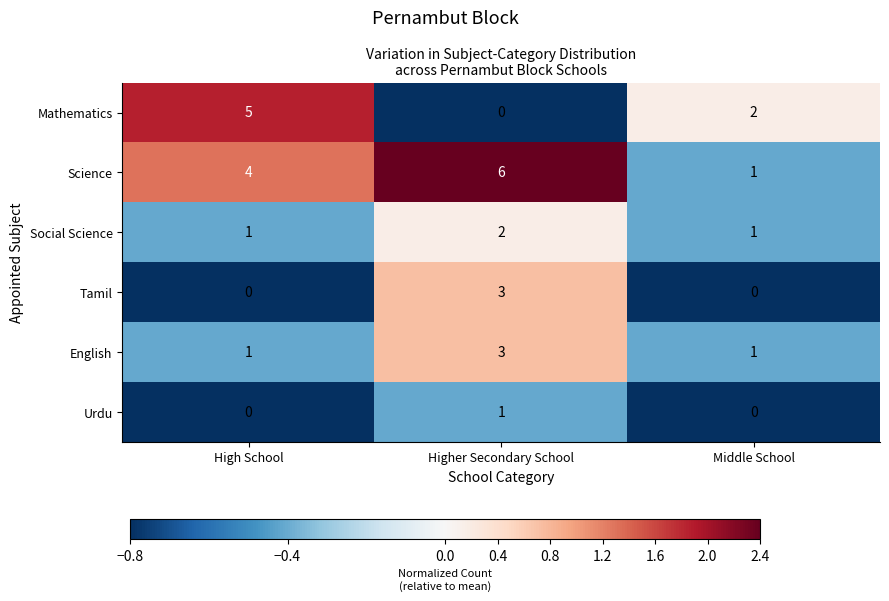

The value of Science at High School is 4. True or false?

True